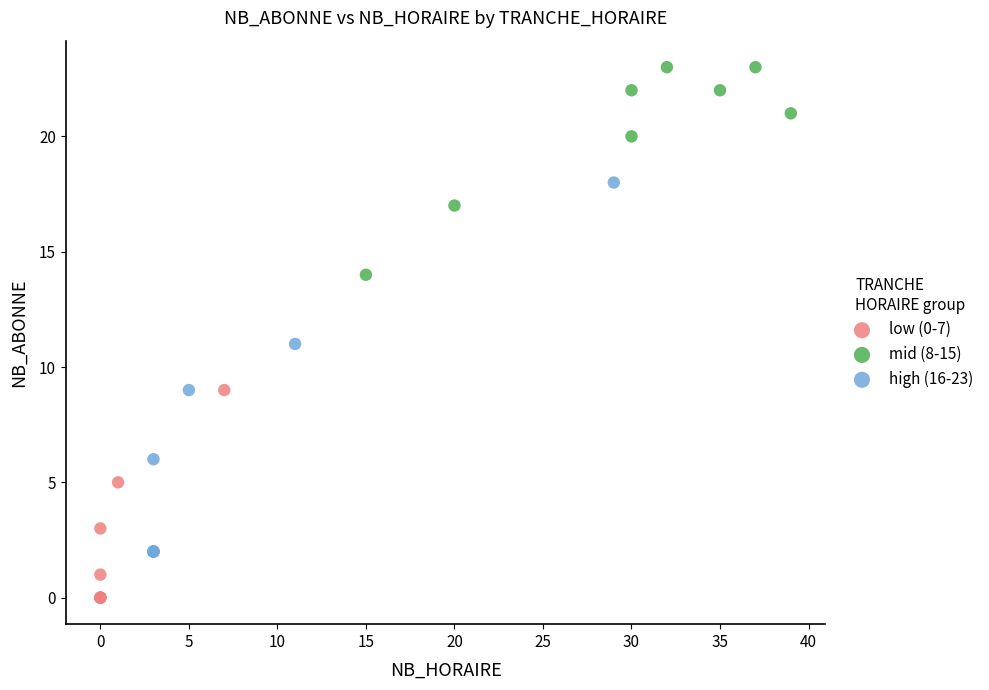

Which series reaches the maximum Y coordinate?

mid (8-15)